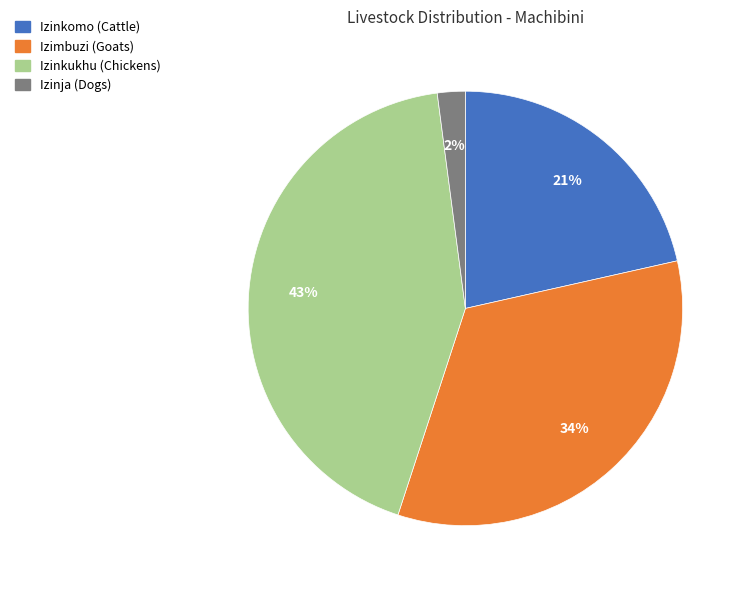

Is there a majority slice in this chart?

No